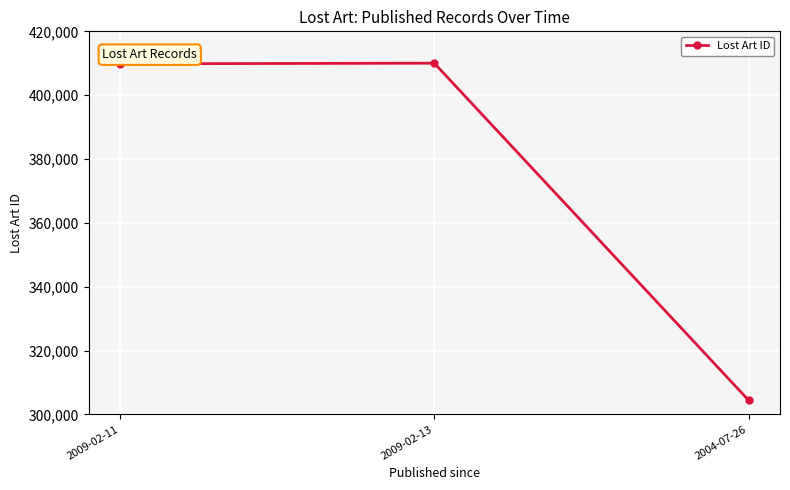

What is the change in value from 2009-02-11 to 2004-07-26?

-105376